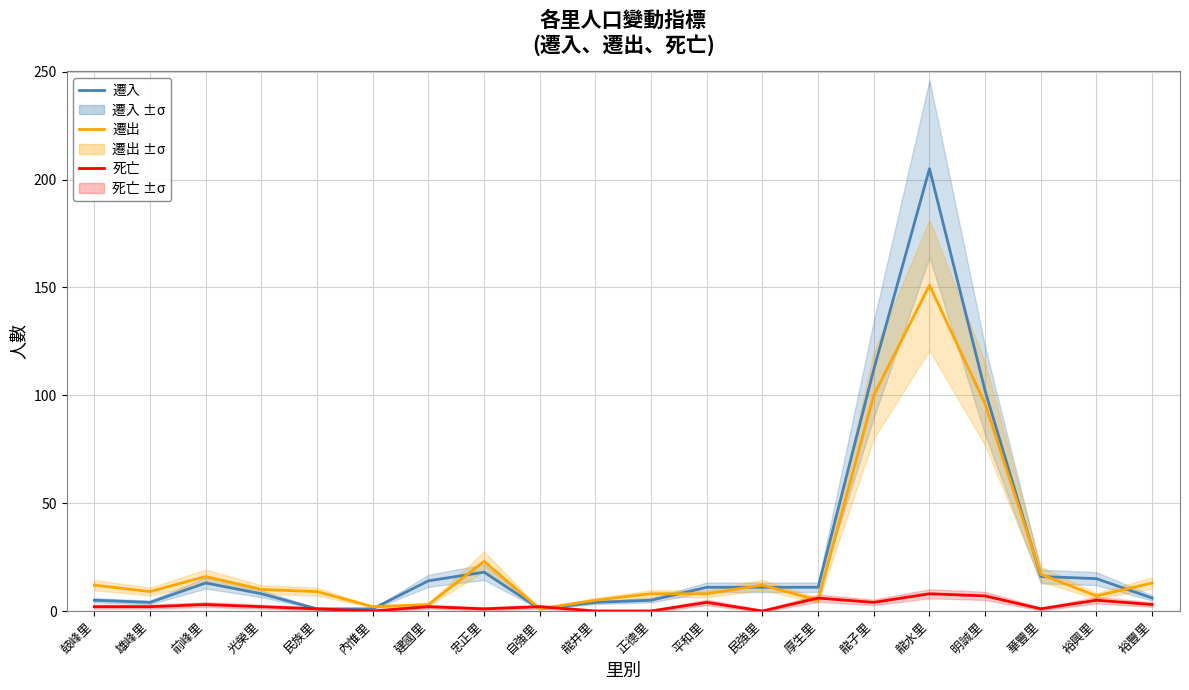

Which series has the widest spread of values?

遷入